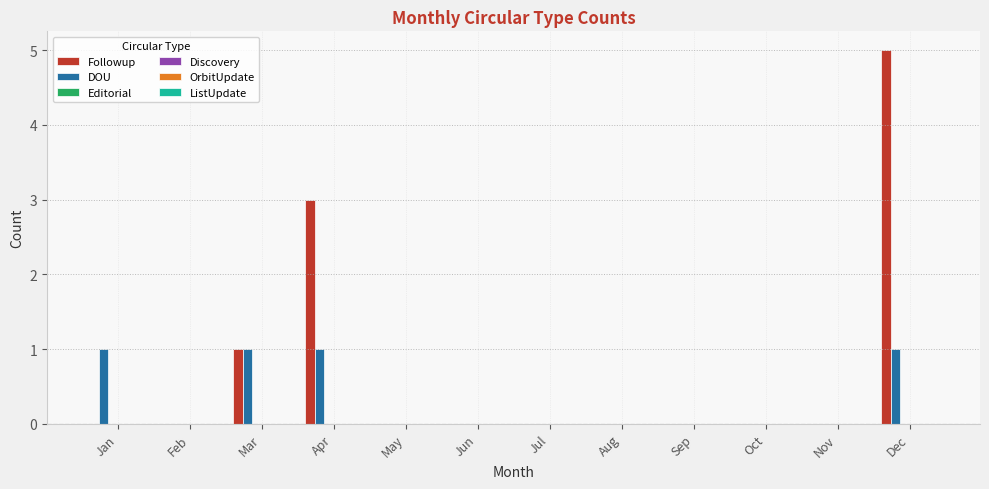

How many Followup values are between 0 and 1?

10